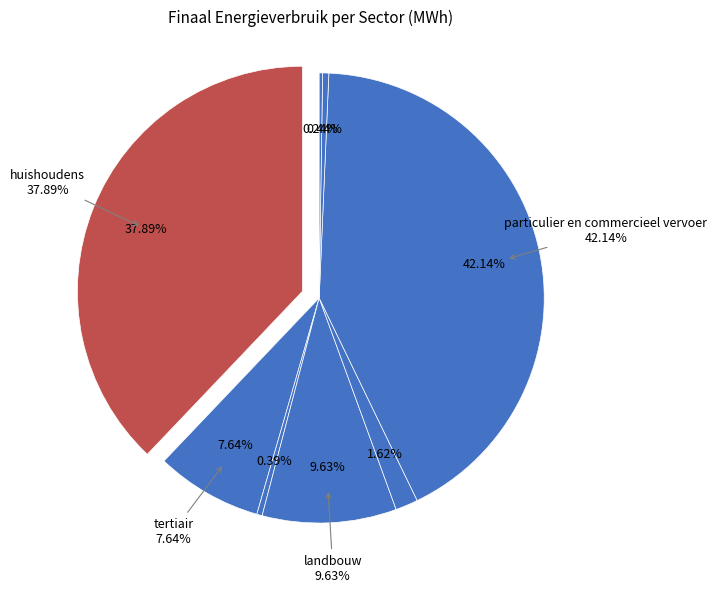

The particulier en commercieel vervoer slice represents 42% of the pie. True or false?

True